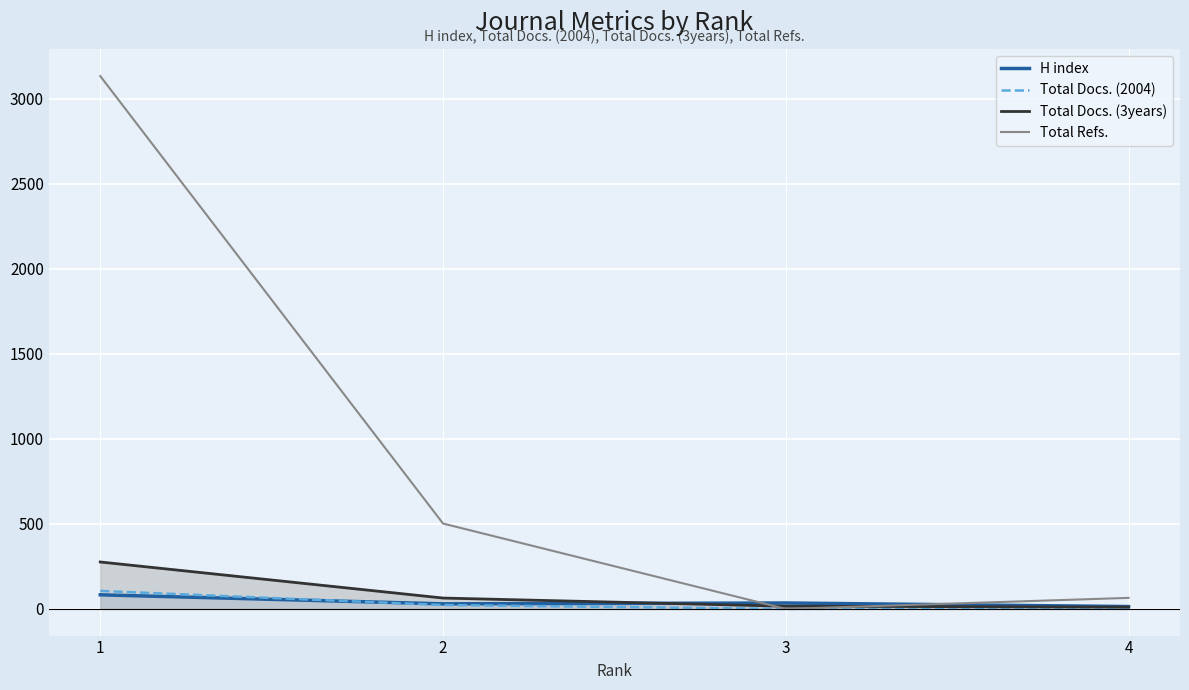

Reading right to left, what are all the values shown in this chart?

H index: 14	35	30	83
Total Docs. (2004): 7	0	23	106
Total Docs. (3years): 11	16	64	276
Total Refs.: 65	0	502	3132